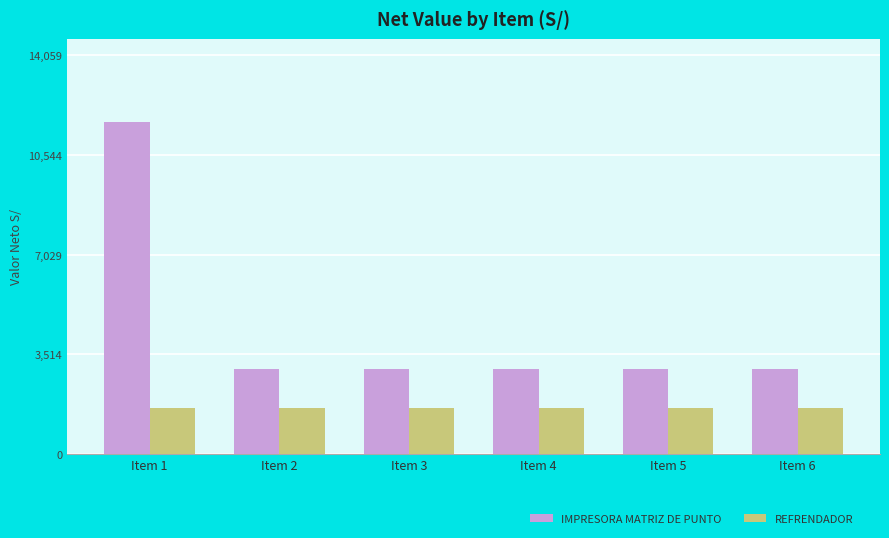

What is the spread (max minus min) of values at Item 4?

1393.9